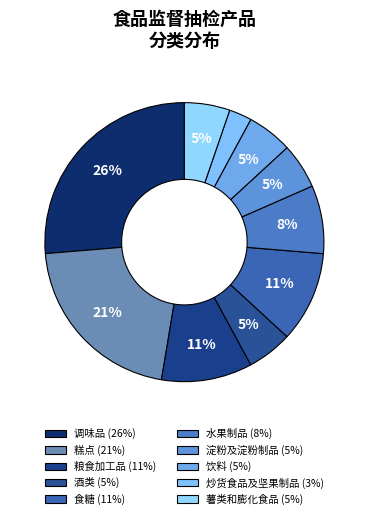

How many segments does this pie chart have?

10